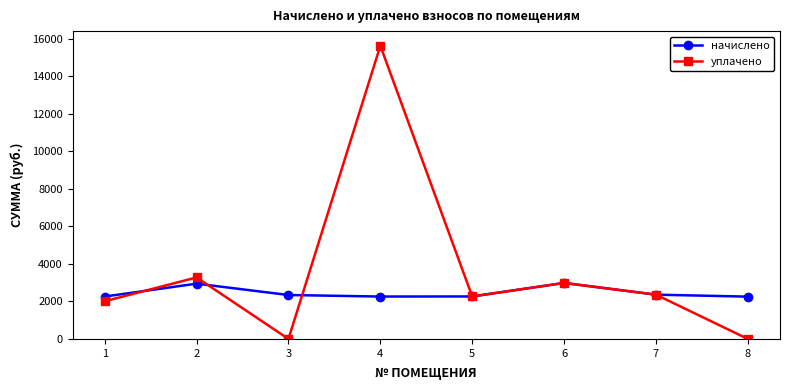

What is the difference between the maximum and minimum values in the начислено series?

729.8